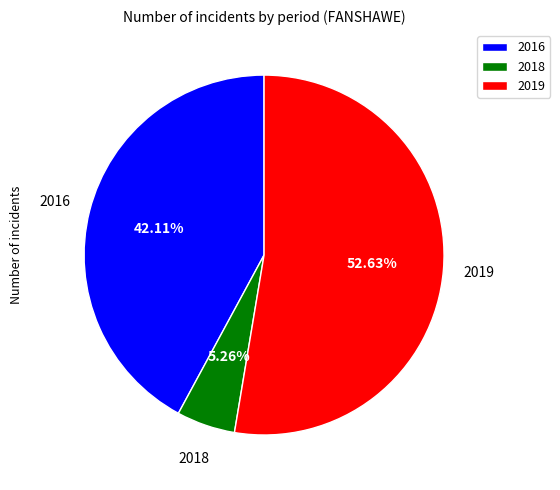

Does any single category account for the majority?

Yes